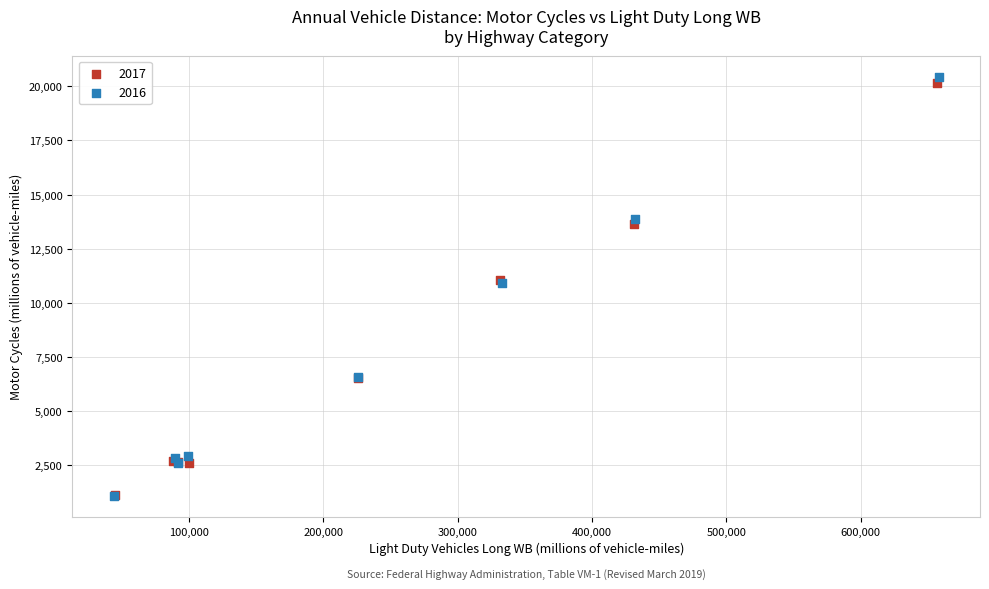

Which series has the largest Y range (max minus min)?

2016